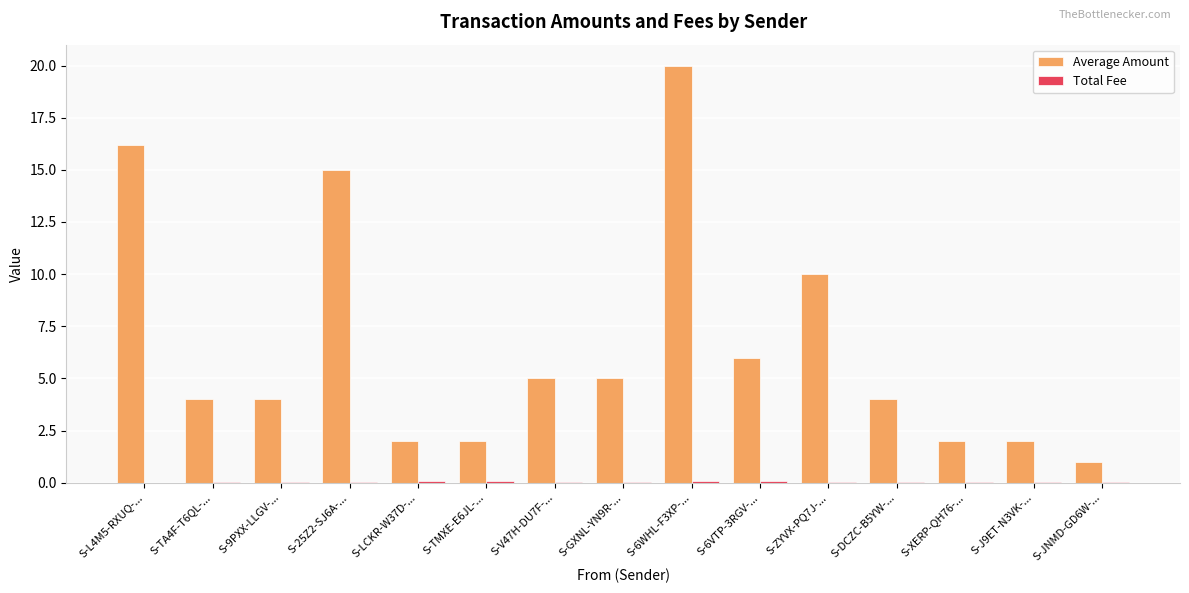

Which series has the largest total across all categories?

Average Amount